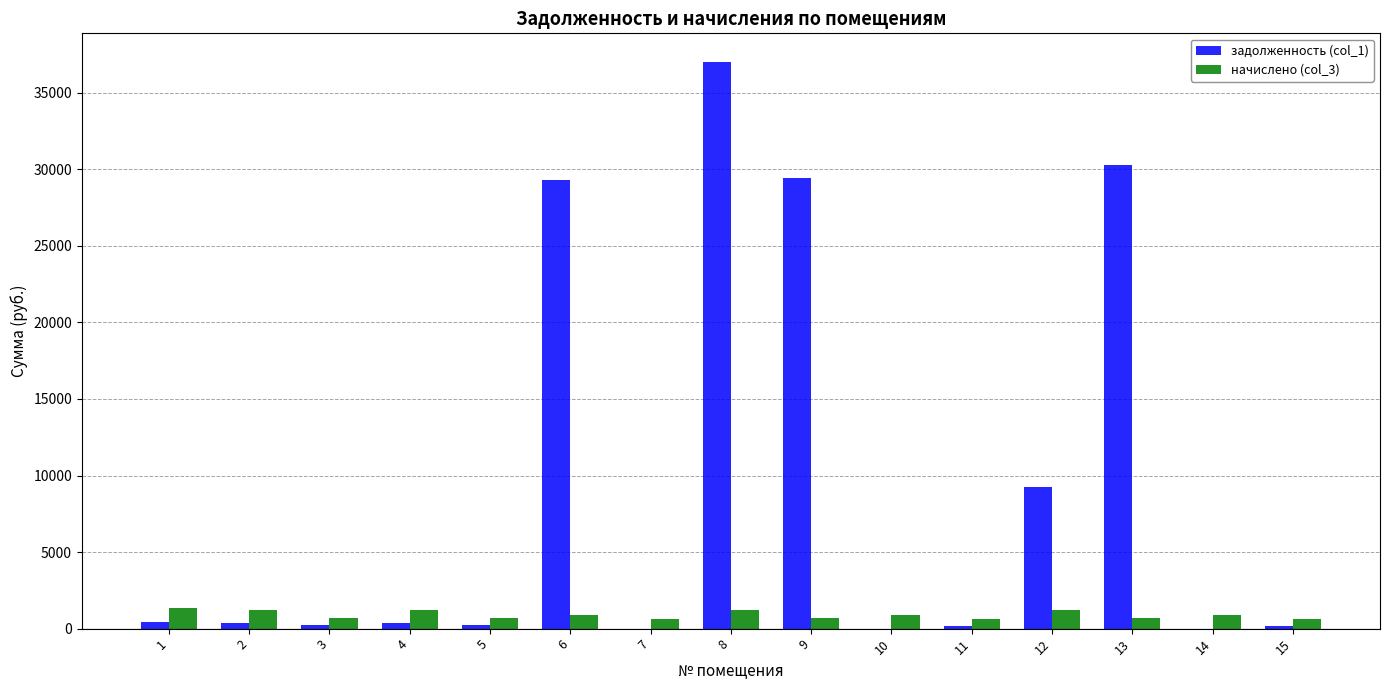

Which series has the largest total across all categories?

задолженность (col_1)